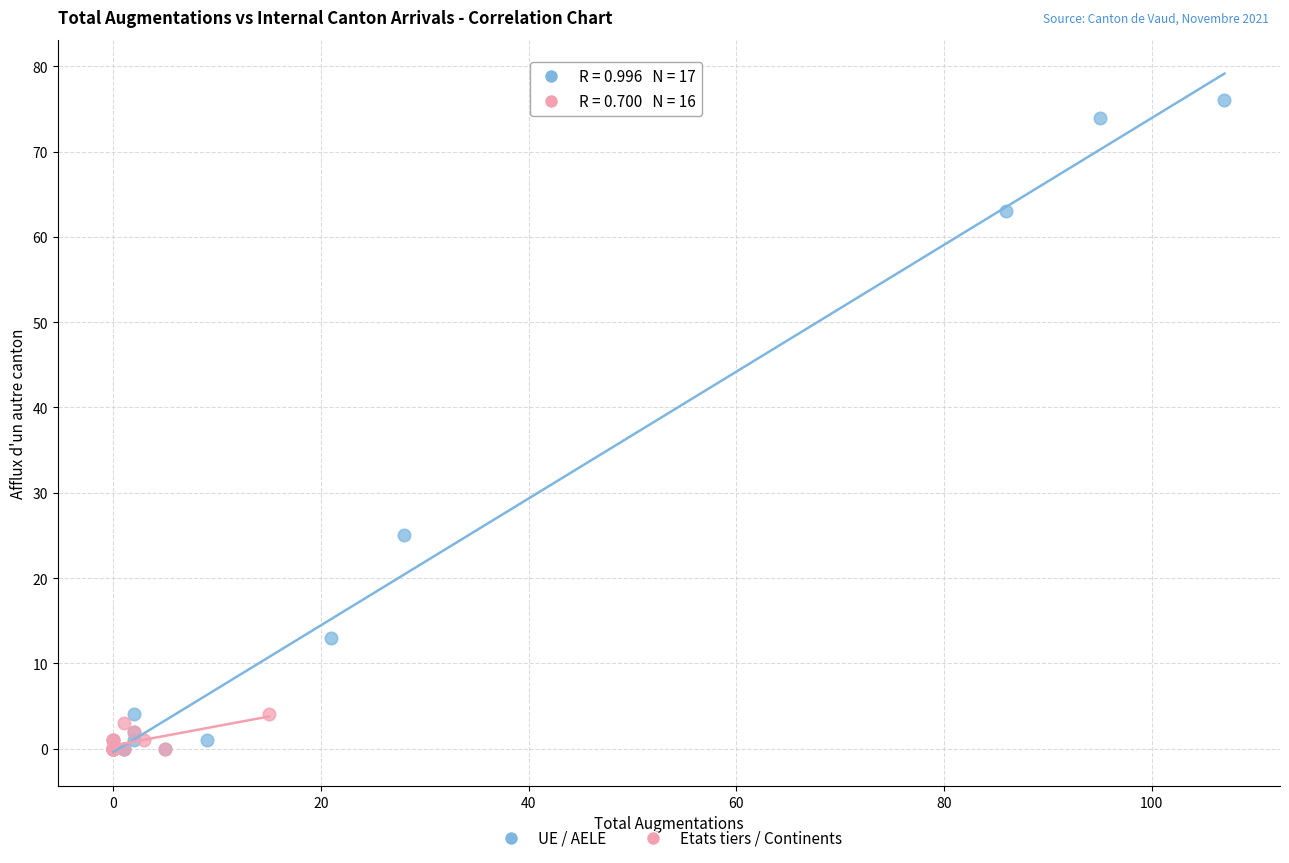

Which series contains the highest Y value?

UE / AELE